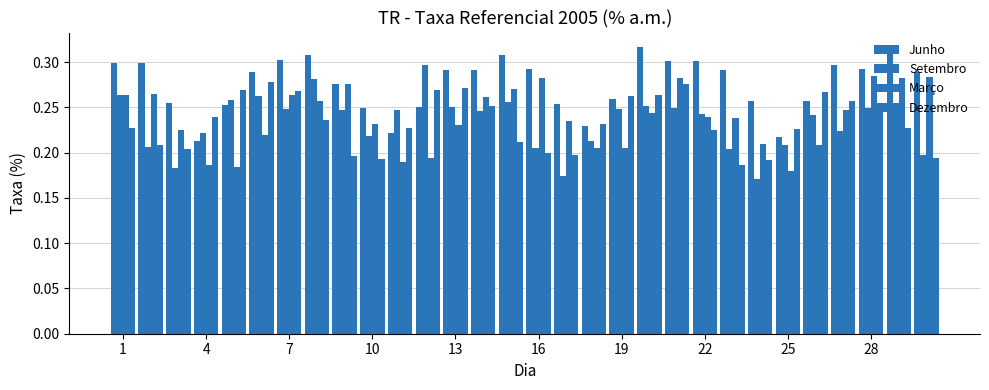

Does the chart contain any negative values?

No